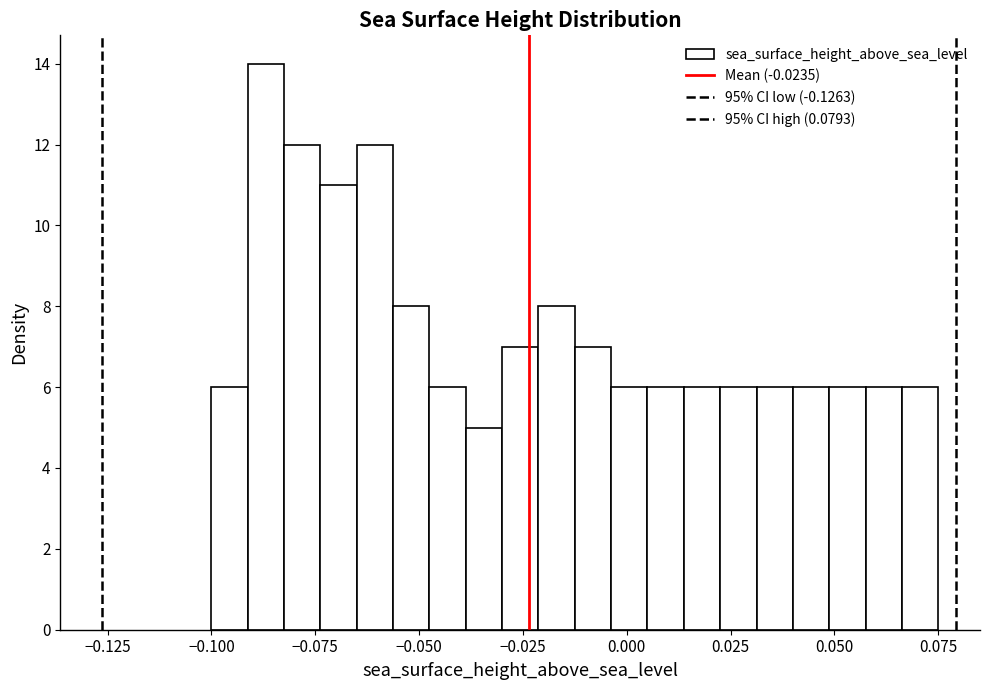

Around what value on the x-axis is the tallest bar? Give the approximate position of its centre, as read against the axis.

-0.085